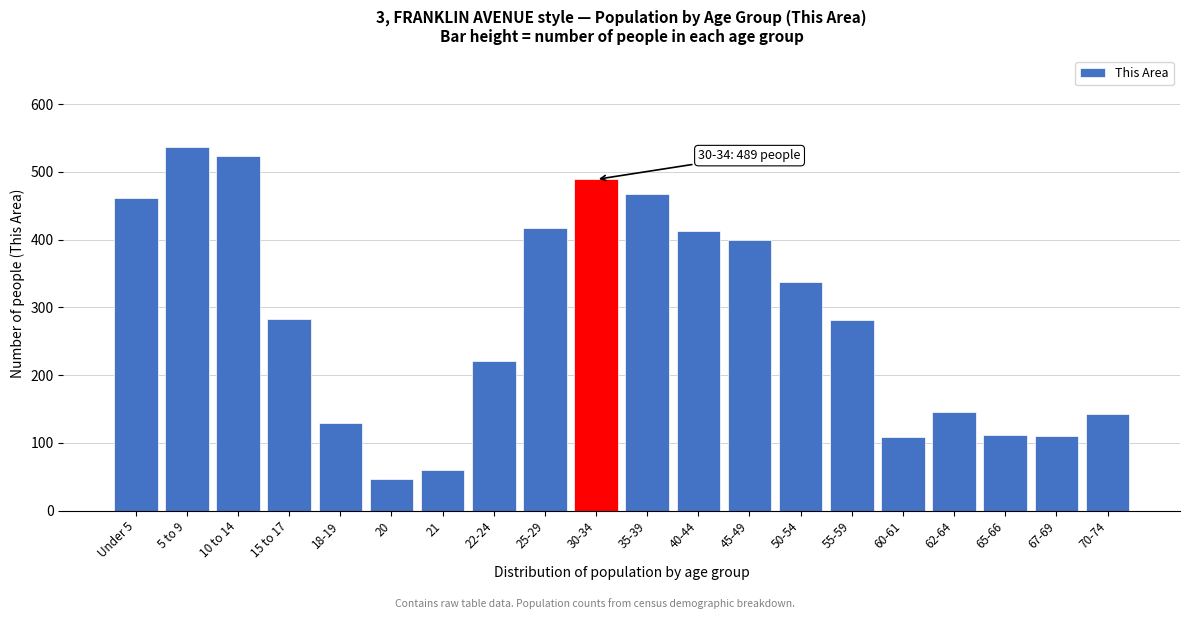

Is it true that the value at 65-66 is 112?

True